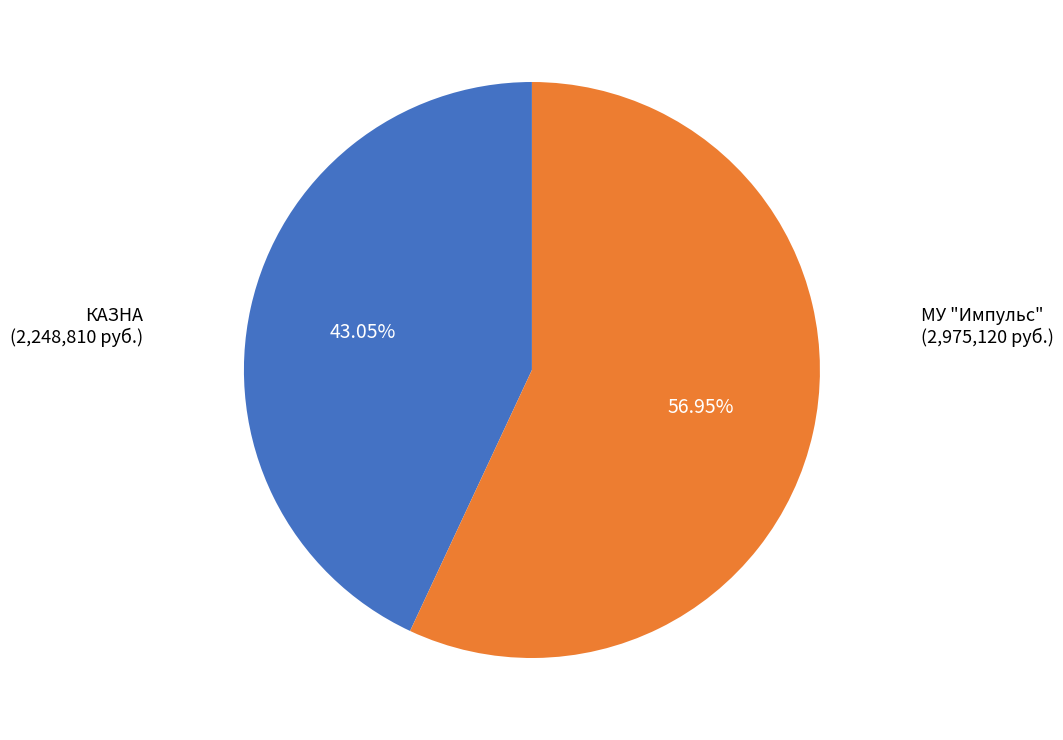

Is there any slice that represents more than half of the pie?

Yes